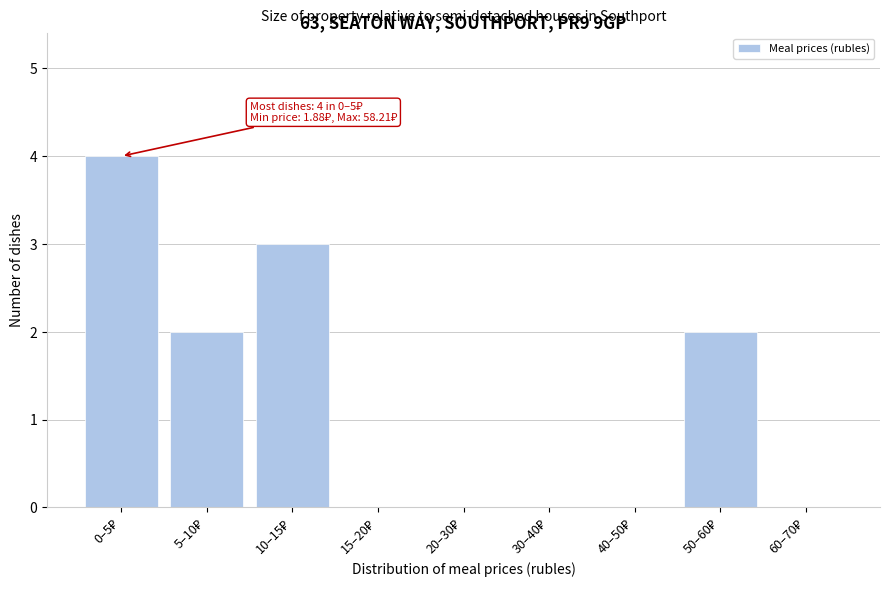

What is the maximum value shown in the chart?

4